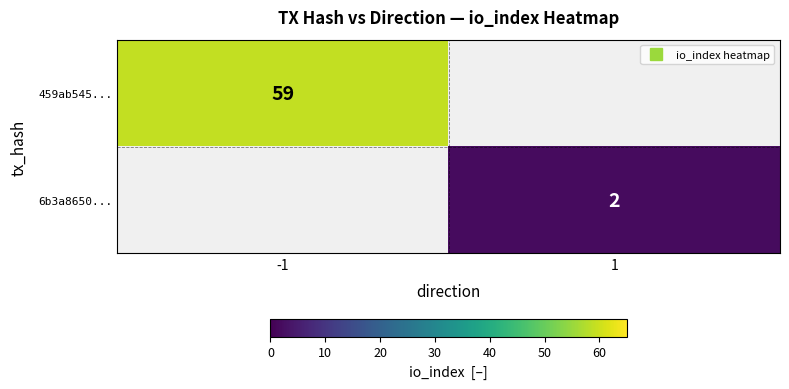

Is it true that 6b3a8650... equals 0 at -1?

True